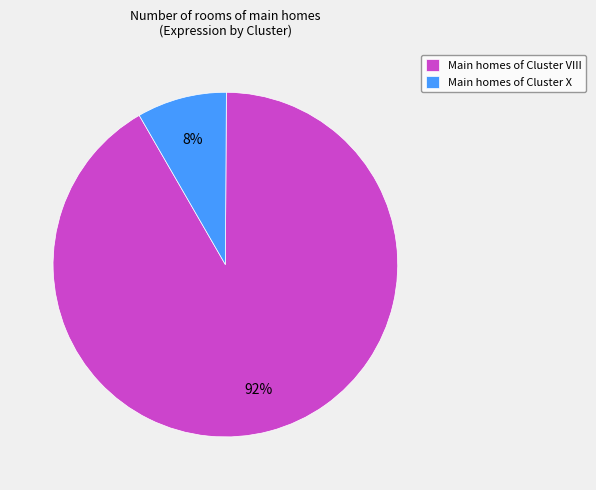

Which slice is the smallest?

Main homes of Cluster X